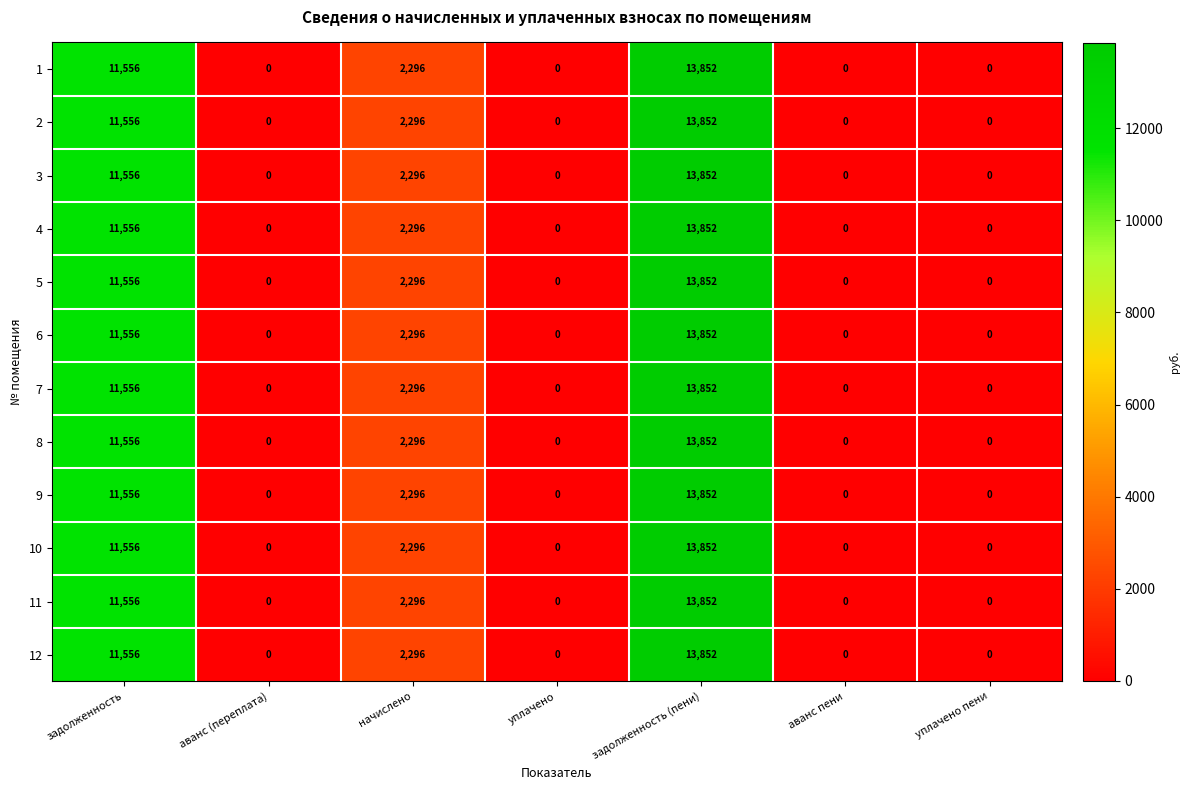

Which category has the highest value in the 9 series?

задолженность (пени)